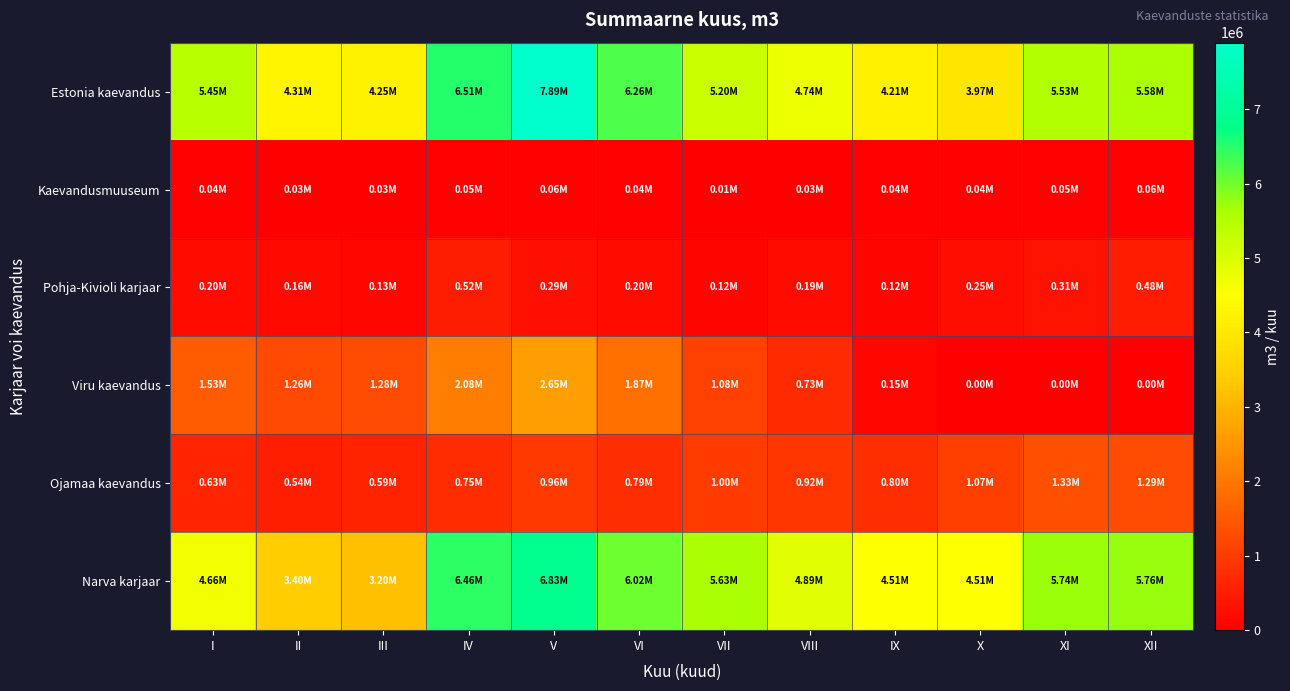

At which category is the sum across all series the highest?

V